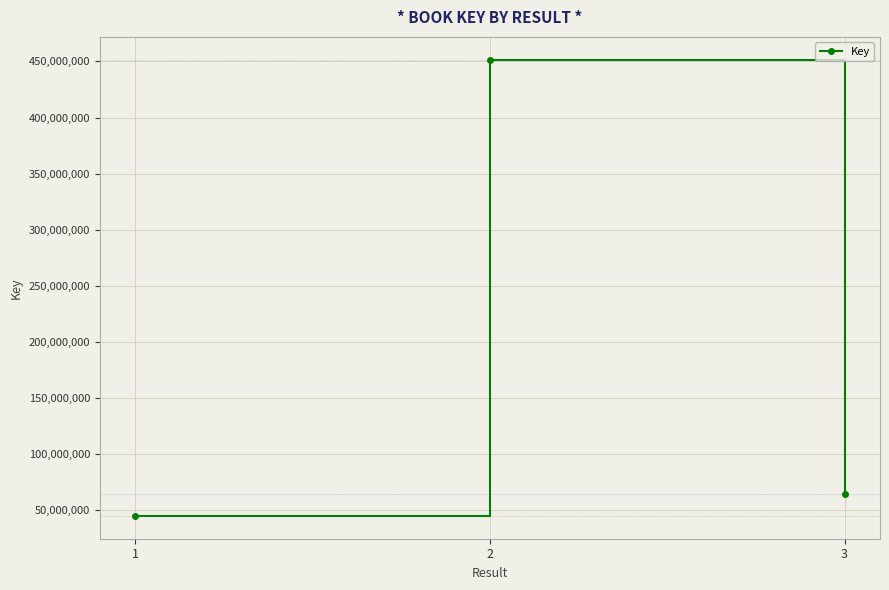

What is the average value?

186940290